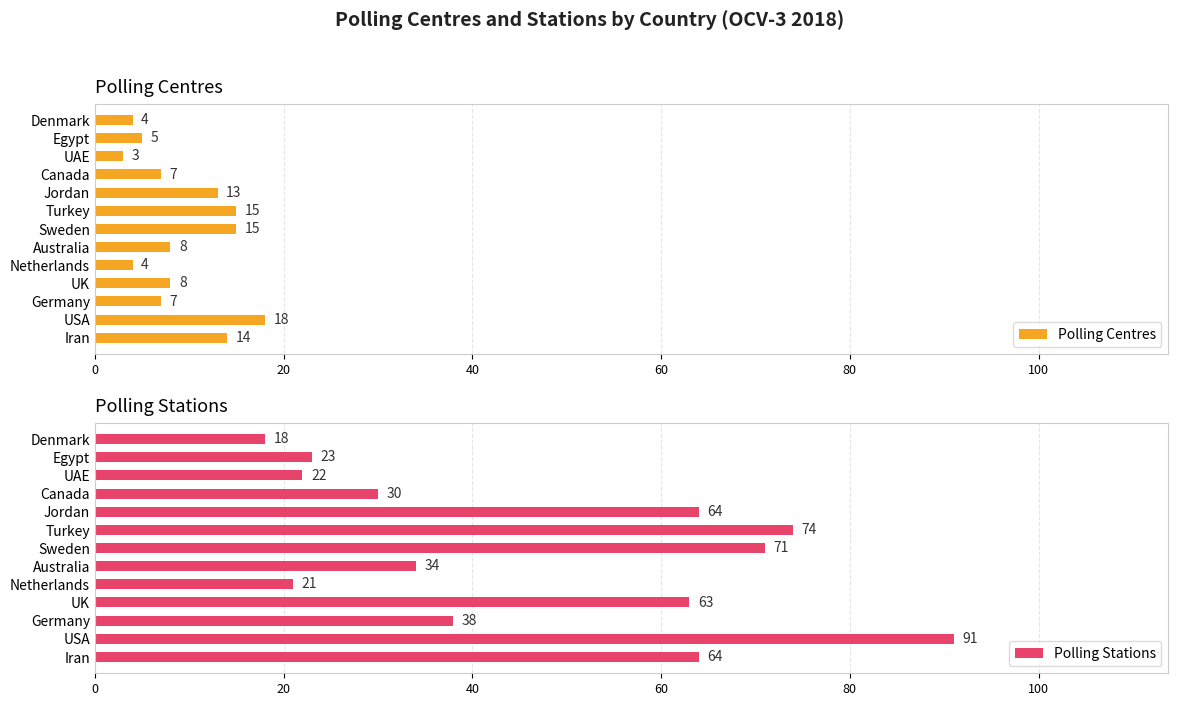

What is the difference between the maximum and minimum values in the Polling Centres series?

15